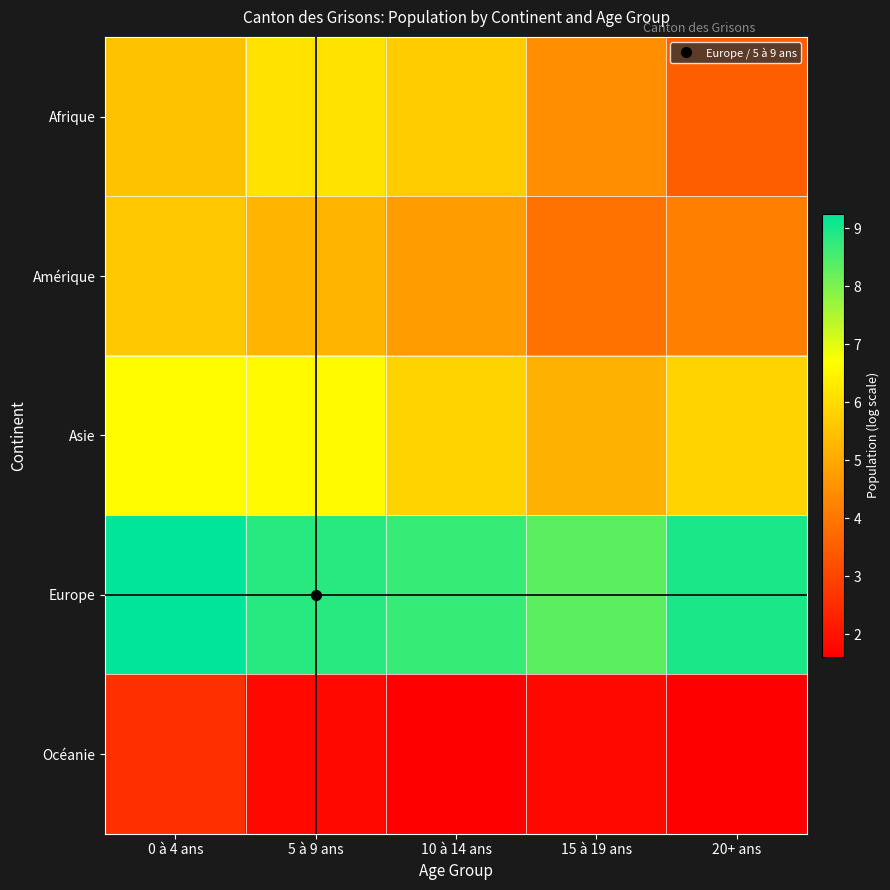

What is the greatest value displayed?

9.2